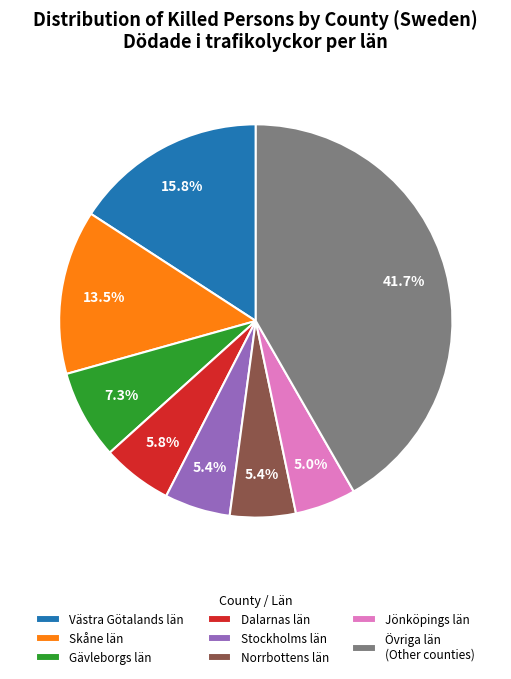

Does any single category account for the majority?

No